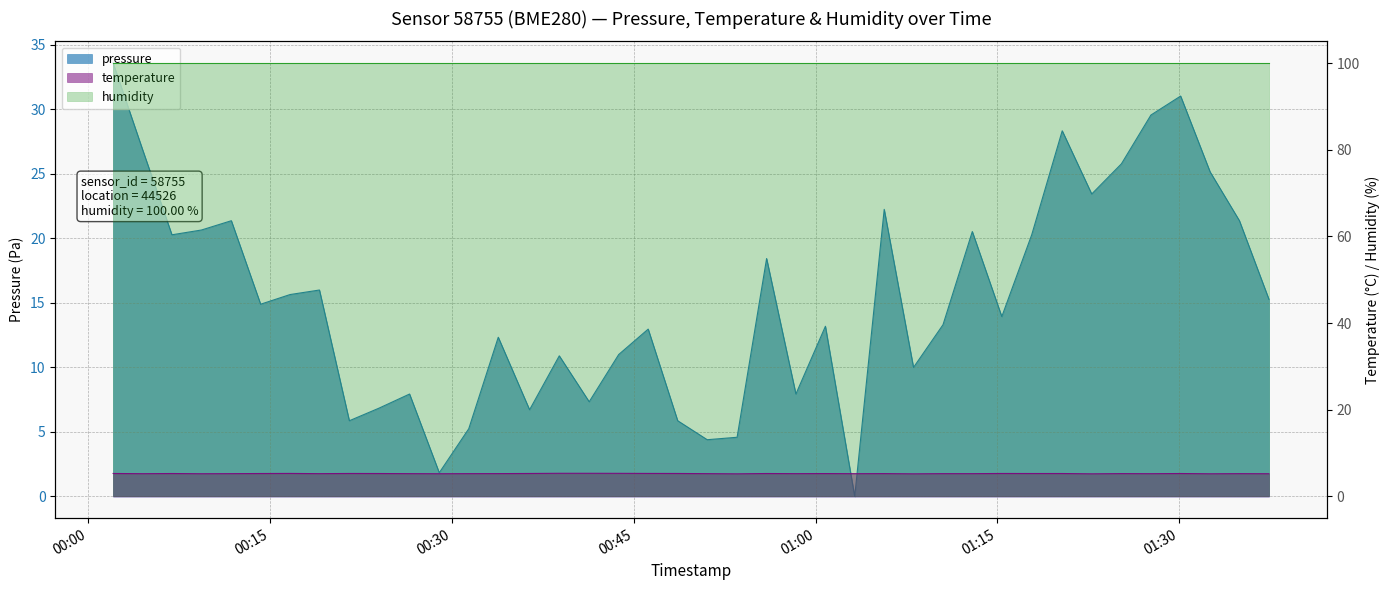

True or false: pressure and temperature intersect in this chart.

True